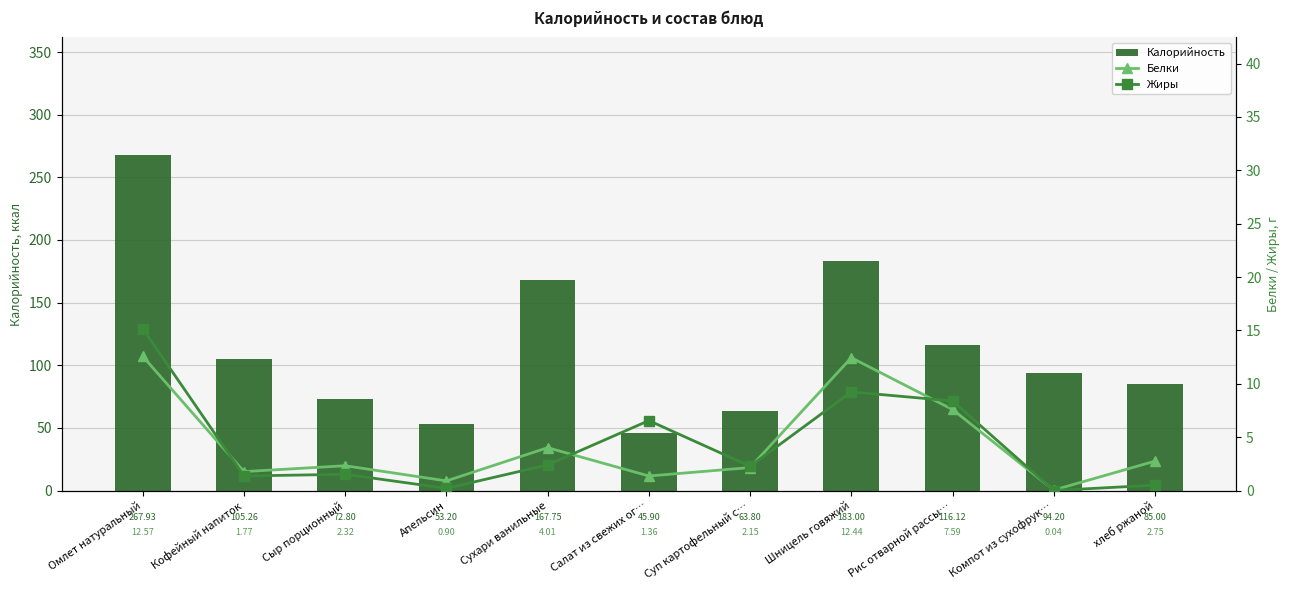

Rank the categories by Белки value from highest to lowest.

Омлет натуральный, Шницель говяжий, Рис отварной рассы…, Сухари ванильные, хлеб ржаной, Сыр порционный, Суп картофельный с…, Кофейный напиток, Салат из свежих ог…, Апельсин, Компот из сухофрук…